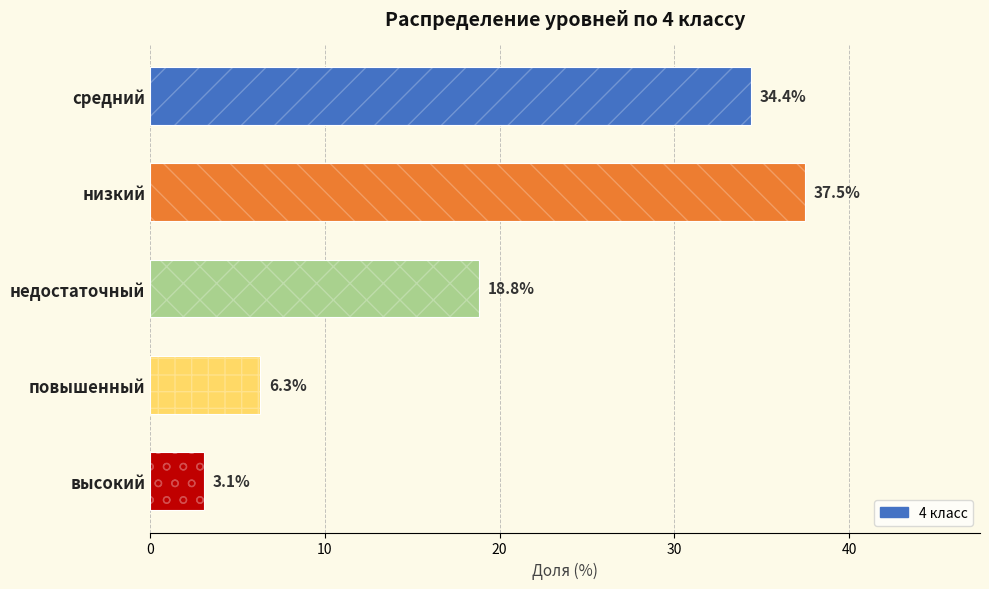

How many data points does each series have?

5